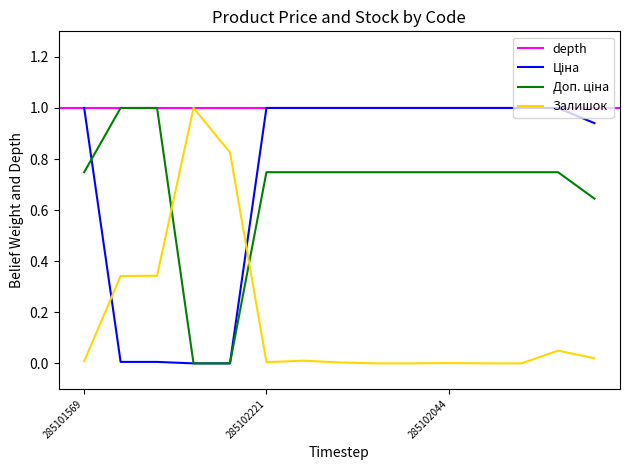

What is the difference between the highest and lowest values at 285102219?

1.0